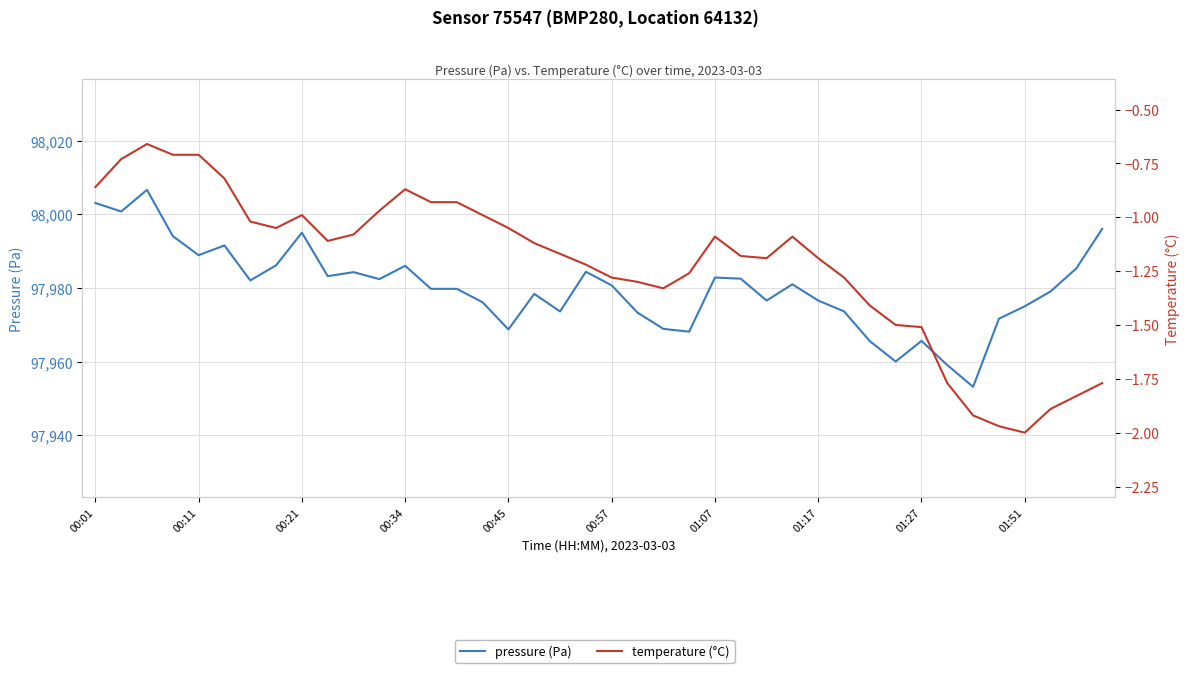

Where does the temperature (°C) series first go above -1?

00:01